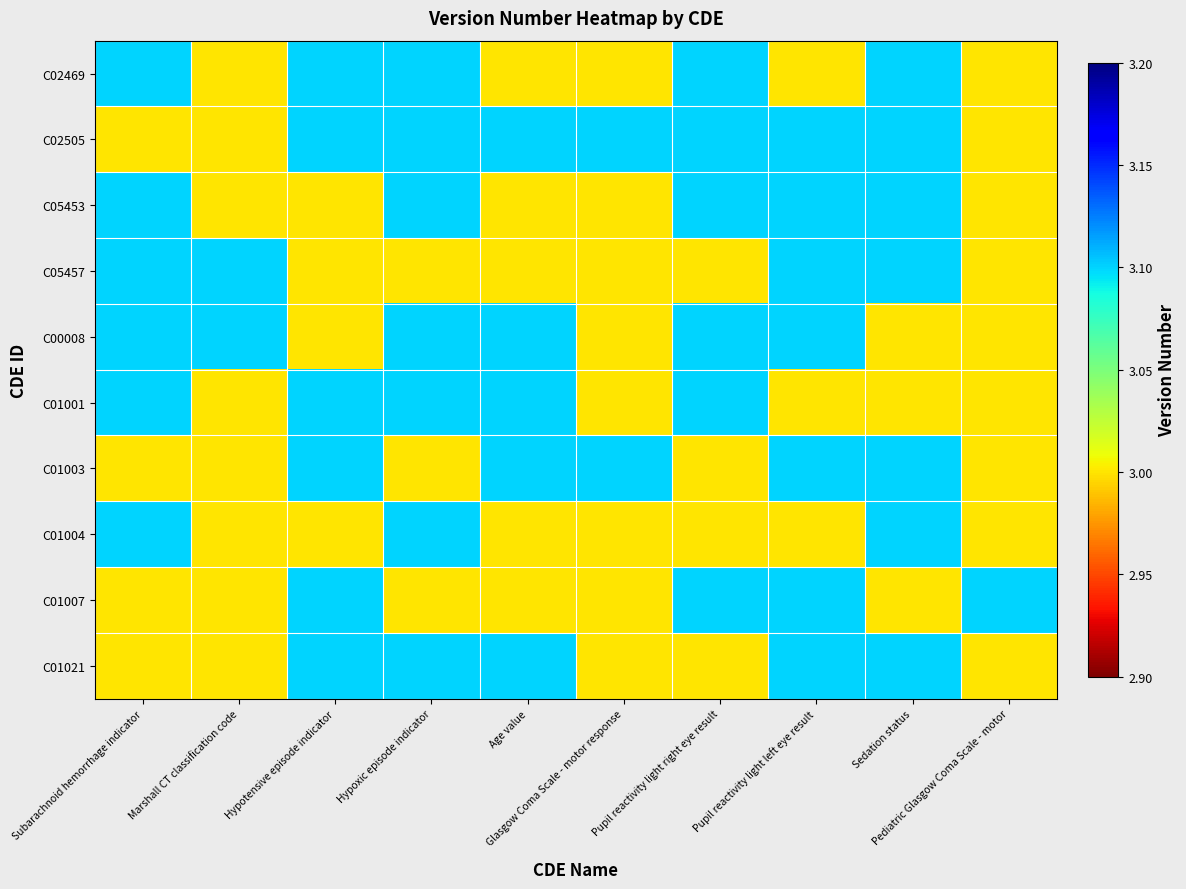

Which series has the largest range (max minus min)?

C02469